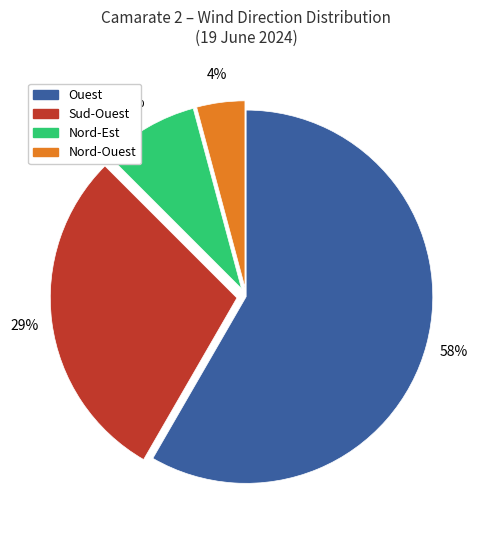

Is there a majority slice in this chart?

Yes